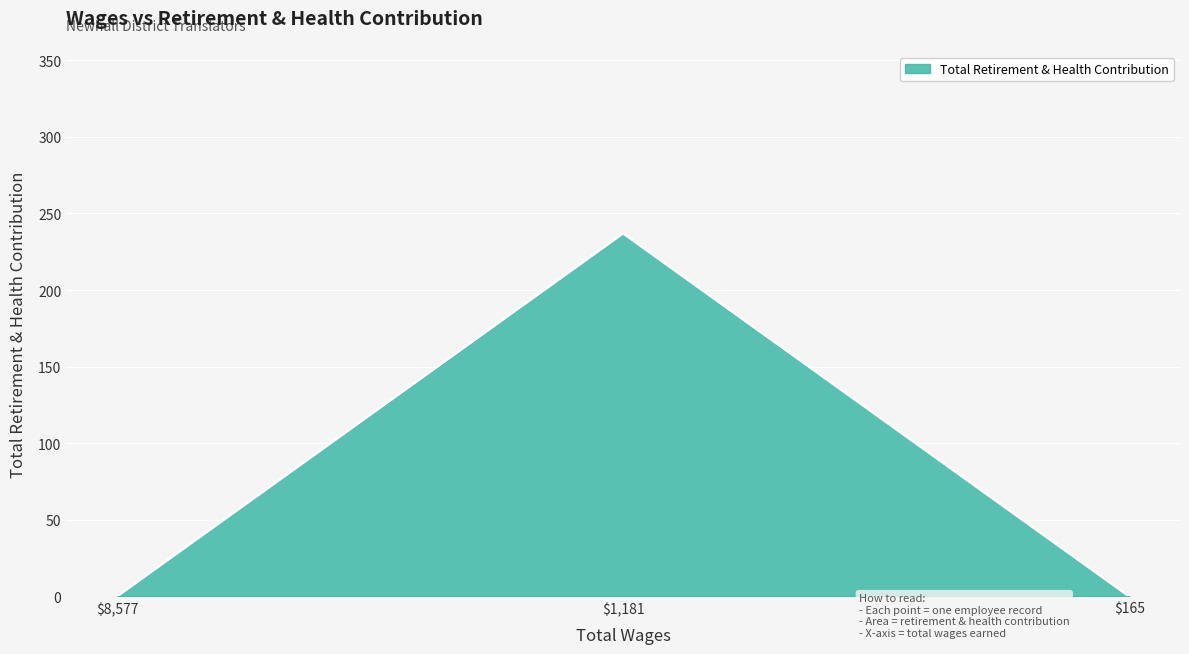

Reading left to right, transcribe all the data shown in this chart.

0	237	0